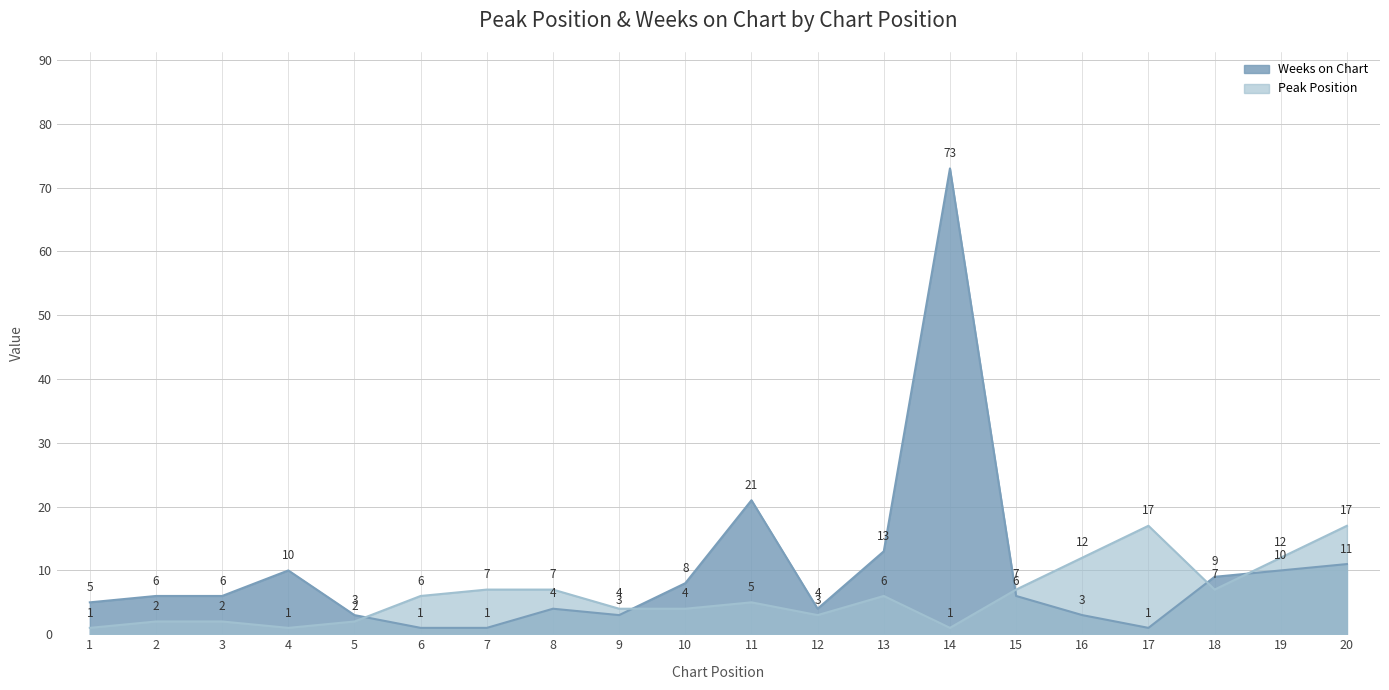

How many interior local peaks does the Peak Position series have?

3